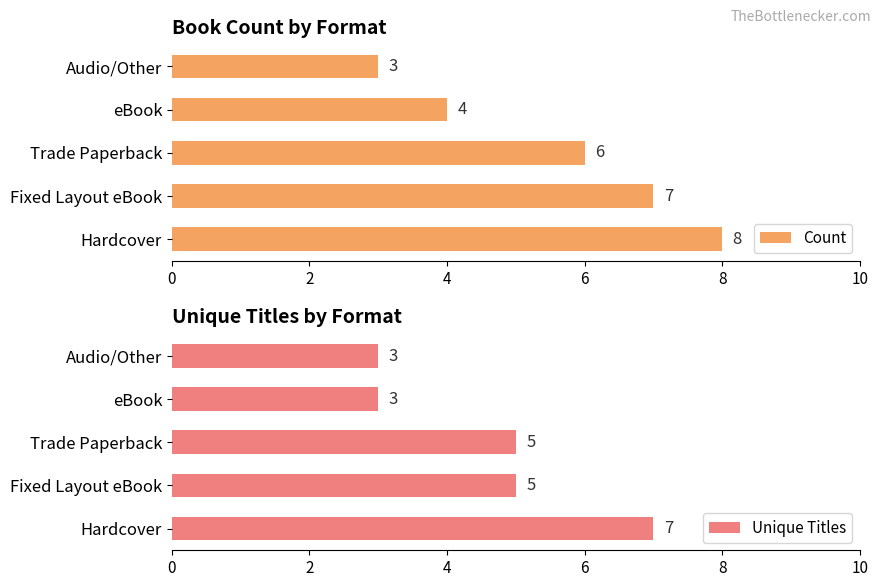

Rank the series by their maximum value, from lowest to highest.

Unique Titles, Count